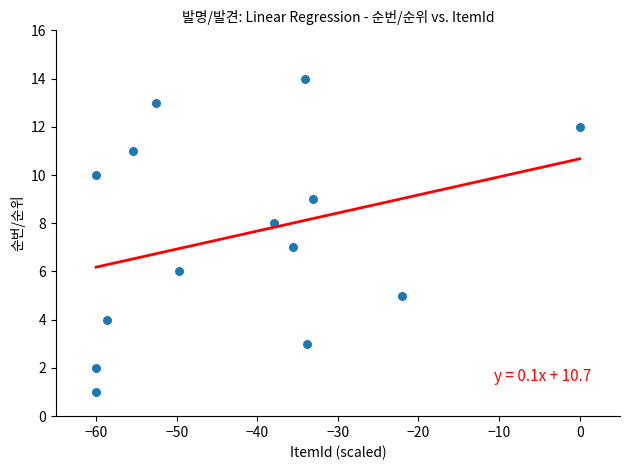

What is the range of Y values (max minus min)?

13